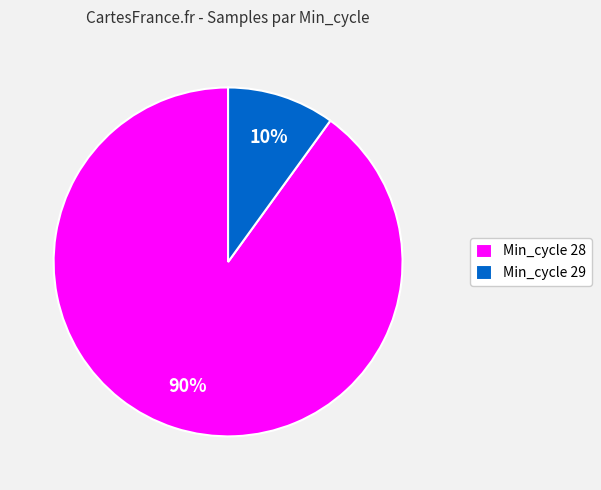

How many slices are in this pie chart?

2